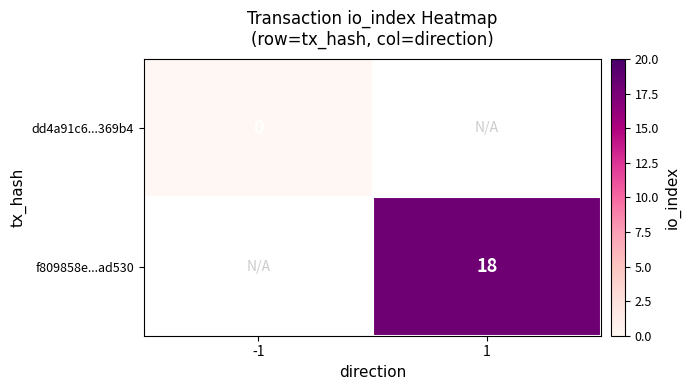

At which category does the chart reach its peak across all series?

1